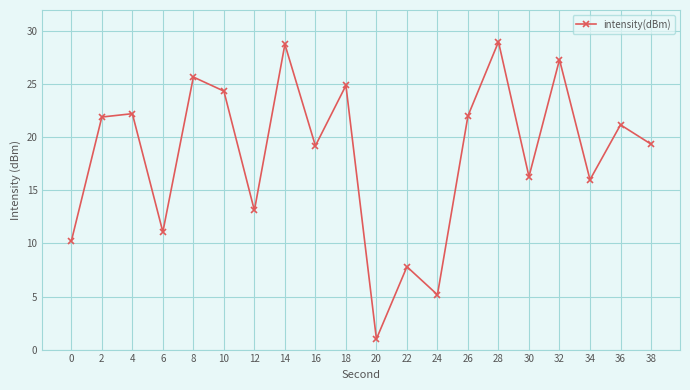

What is the difference between the values at 26 and 4?

0.2